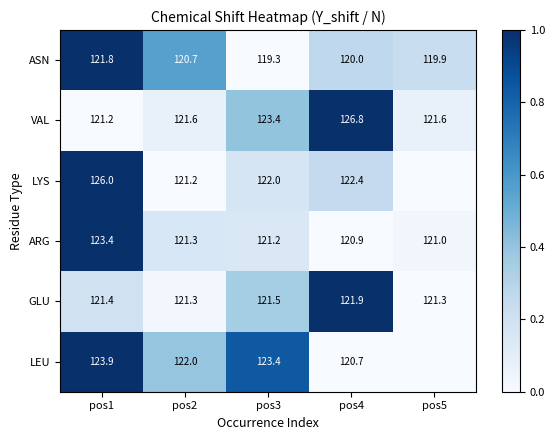

What is the minimum value for ARG?

120.9